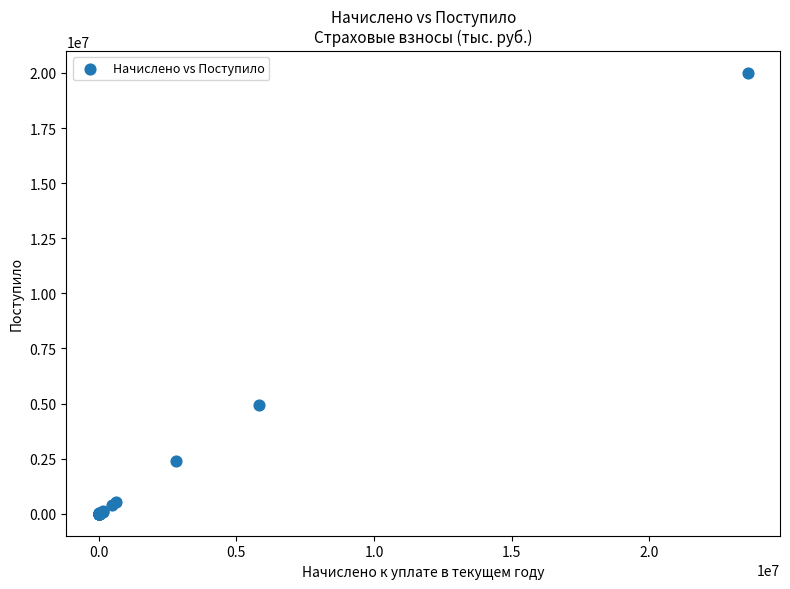

What Y value in the scatter plot is closest to 10003346?

4930381